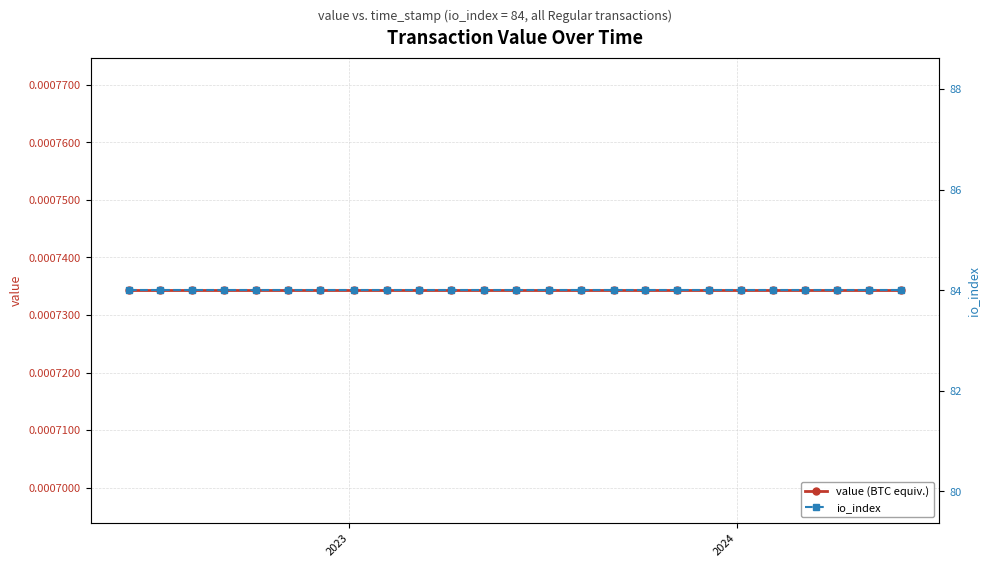

Which category has the lowest value across all series?

2023